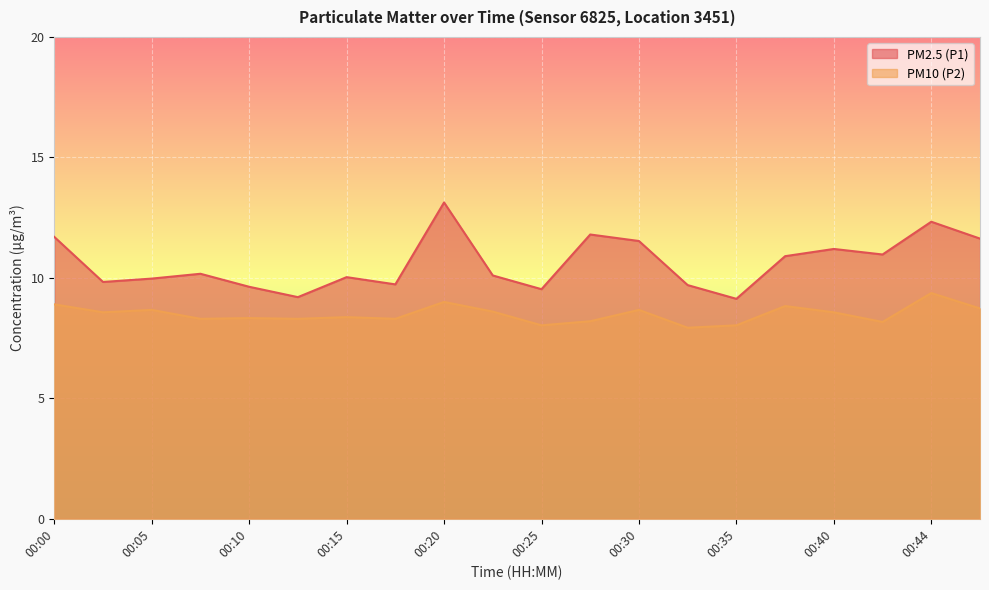

What is the sum of the PM2.5 (P1) values at 00:32 and 00:15?

19.7